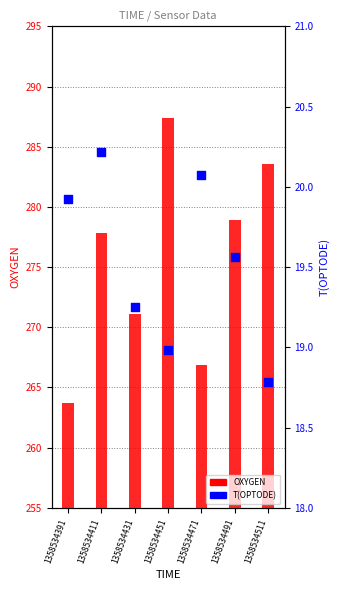

Is the value of OXYGEN at 1358534491 greater than the value of T(OPTODE) at 1358534451?

Yes